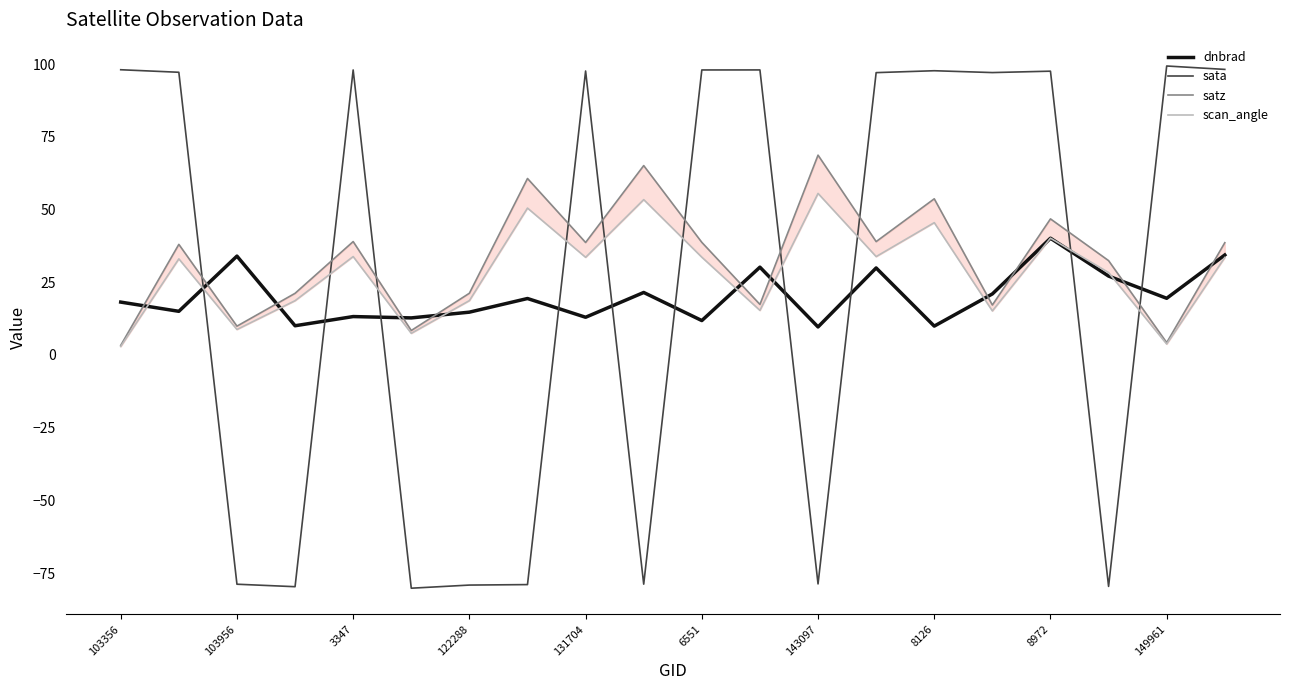

Is this an area chart (filled region under the line)?

No